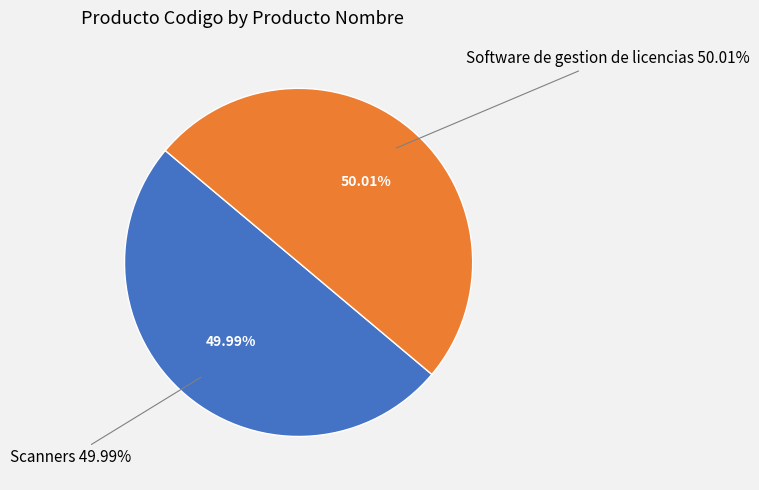

Rank the categories by value from highest to lowest.

Software de gestion de licencias, Scanners